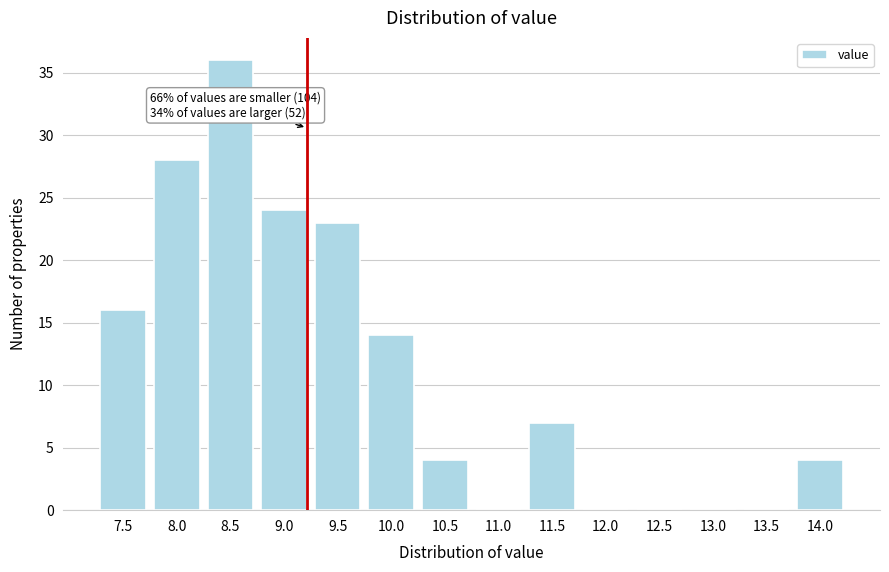

Reading left to right, transcribe all the data shown in this chart.

7.5=16	8.0=28	8.5=36	9.0=24	9.5=23	10.0=14	10.5=4	11.0=0	11.5=7	12.0=0	12.5=0	13.0=0	13.5=0	14.0=4